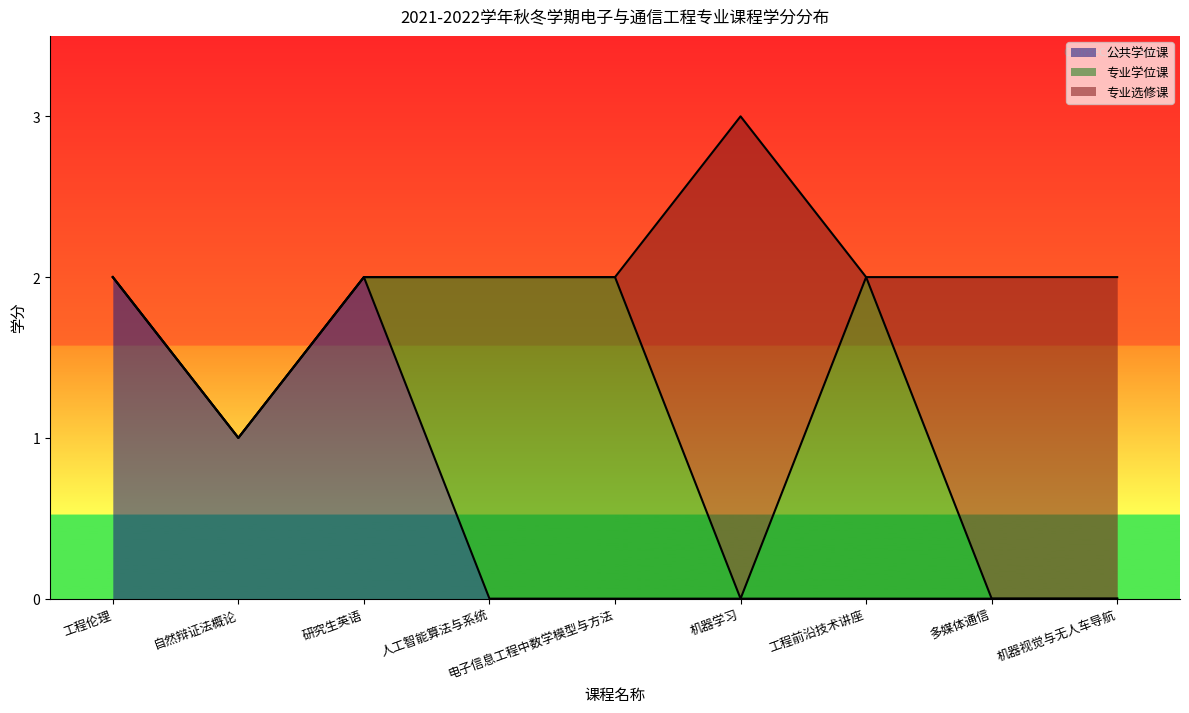

Read the 专业学位课 value at 研究生英语.

2